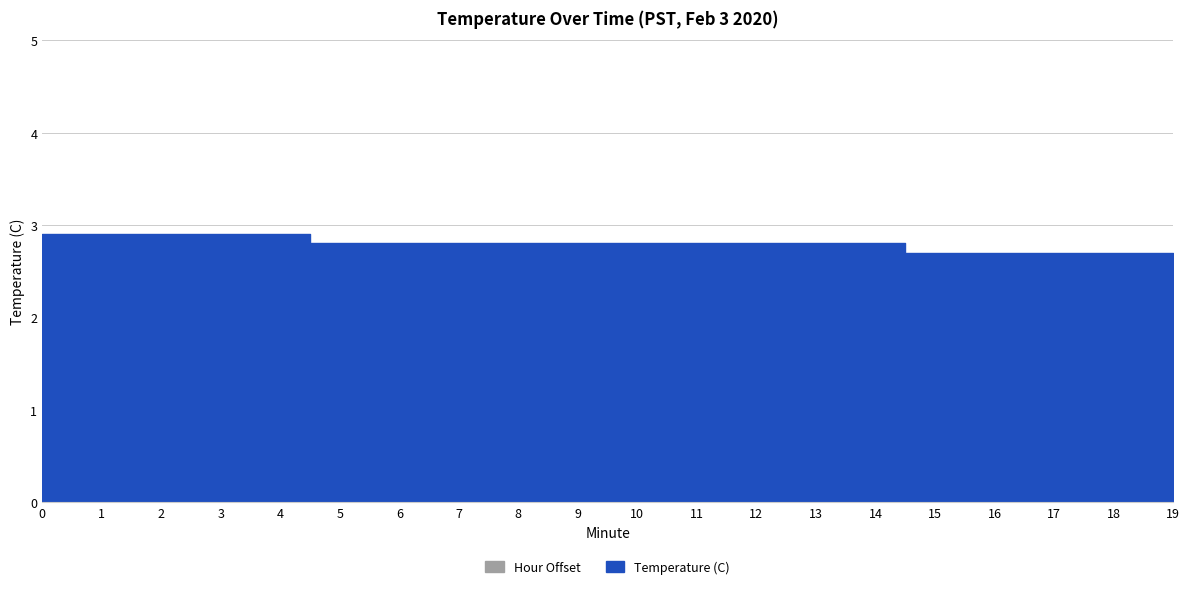

What is the value of the Temperature (C) point at the 17th from the left?

2.7